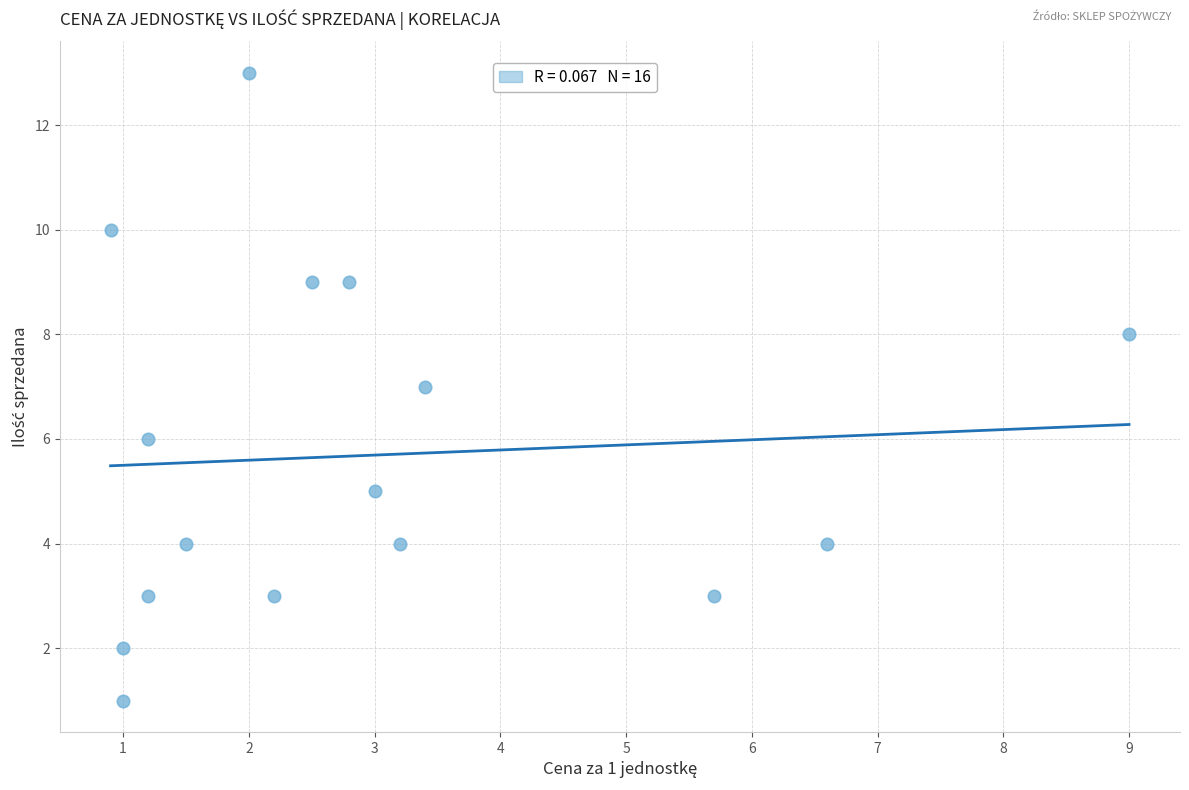

What is the range of Y values (max minus min)?

12